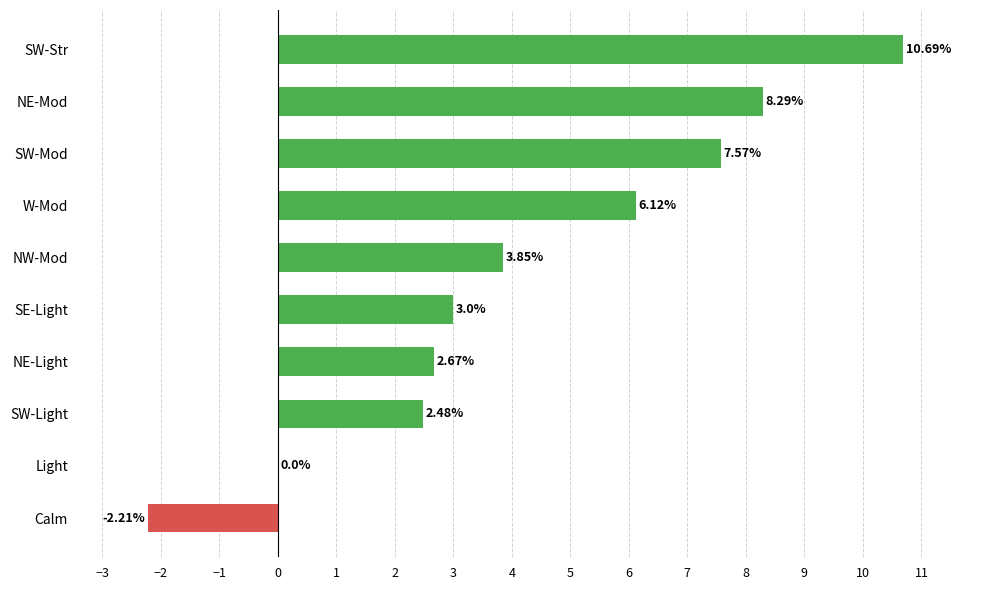

Approximately how many times larger is the value at SE-Light compared to NE-Mod?

0.4